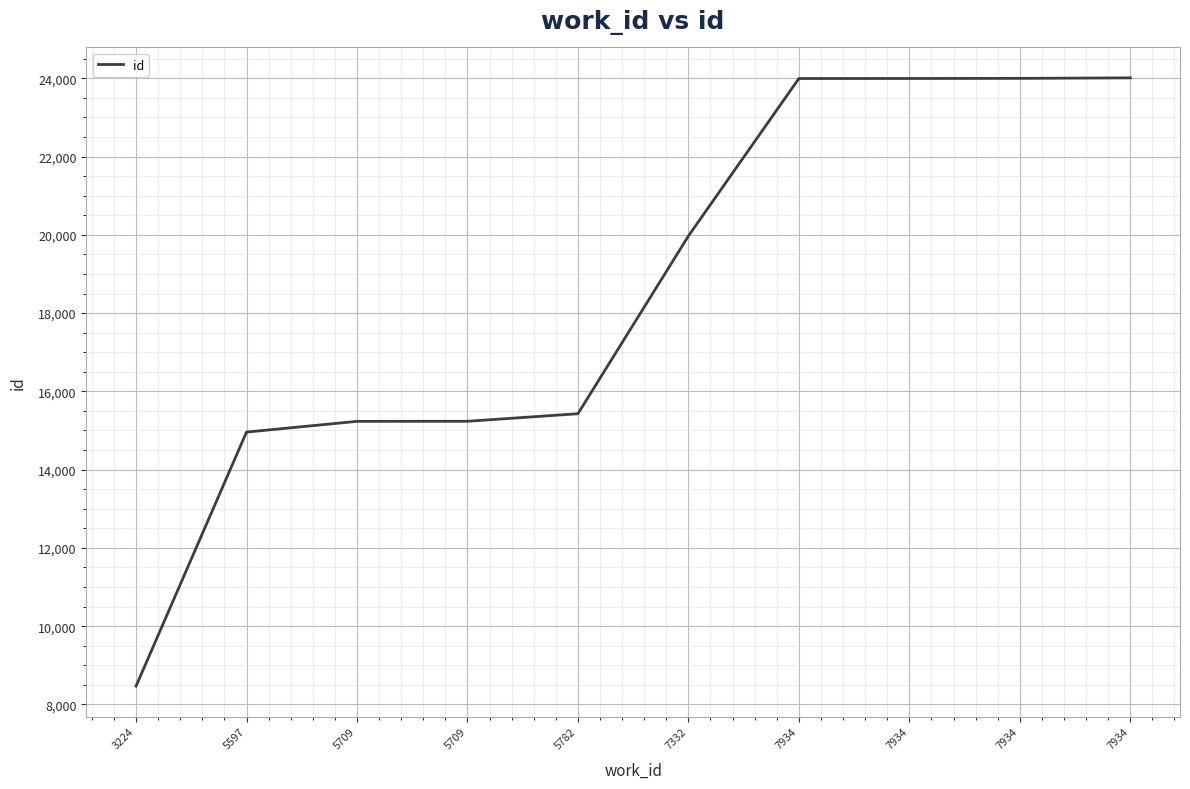

How many values are below 19970?

5